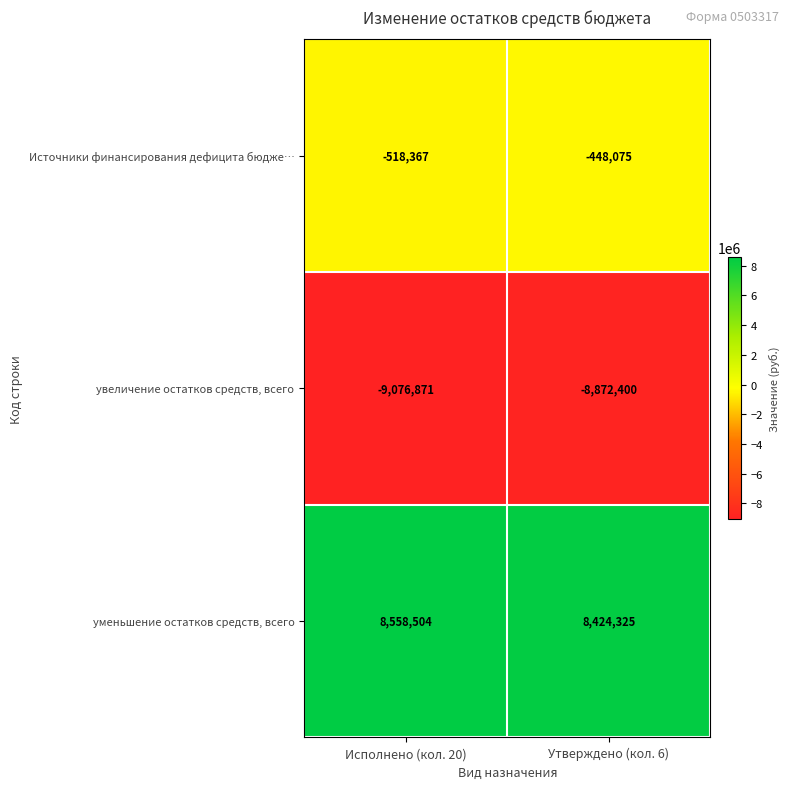

Reading left to right, transcribe all the data shown in this chart.

Источники финансирования дефицита бюдже…: Исполнено (кол. 20)=-518367	Утверждено (кол. 6)=-448075
увеличение остатков средств, всего: Исполнено (кол. 20)=-9076871	Утверждено (кол. 6)=-8872400
уменьшение остатков средств, всего: Исполнено (кол. 20)=8558504	Утверждено (кол. 6)=8424325